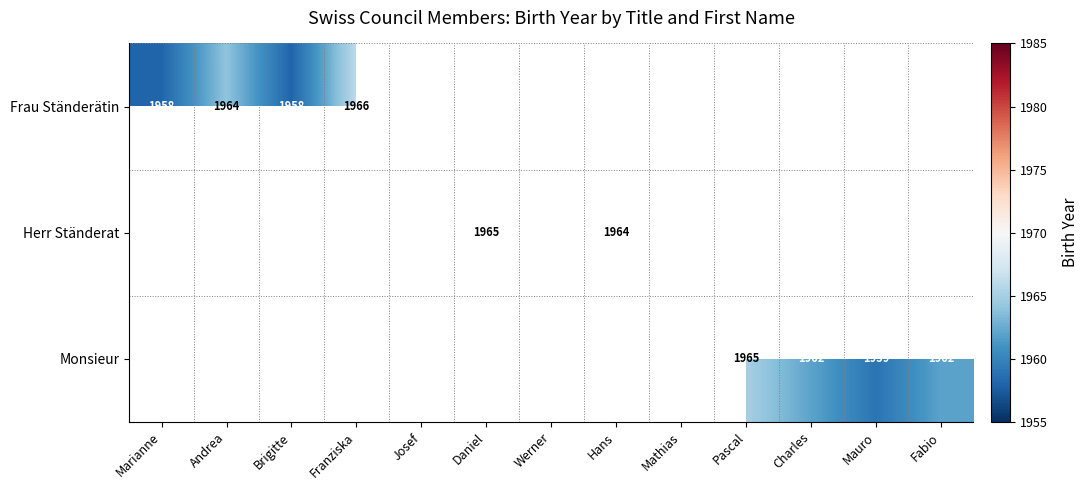

How many data points does each series have?

13